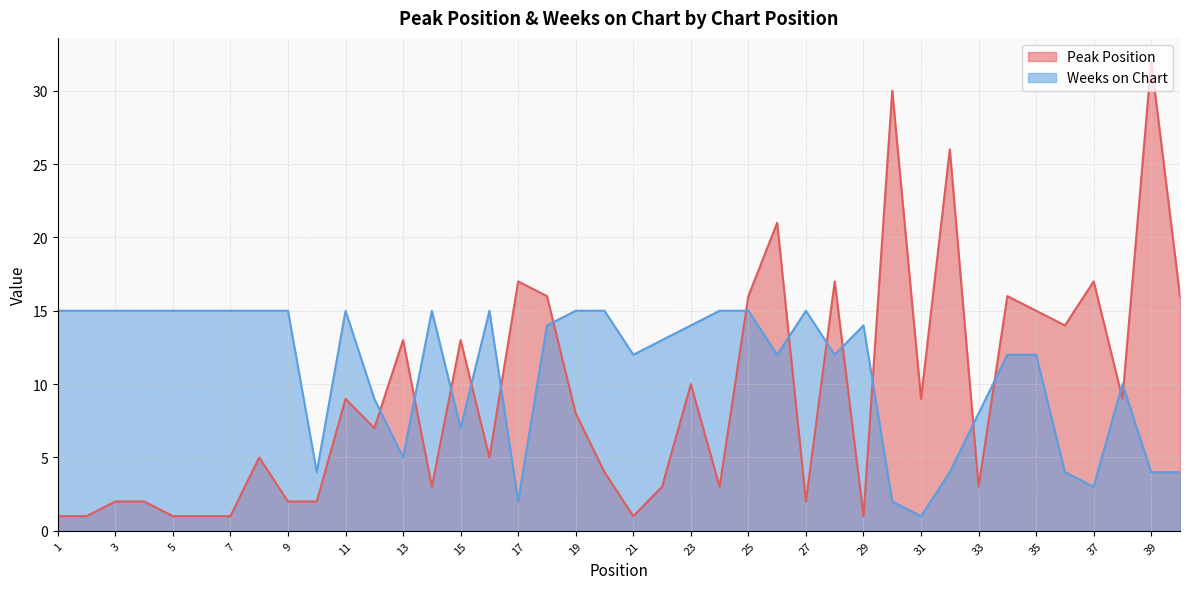

What is the total value across all series at 22?

16